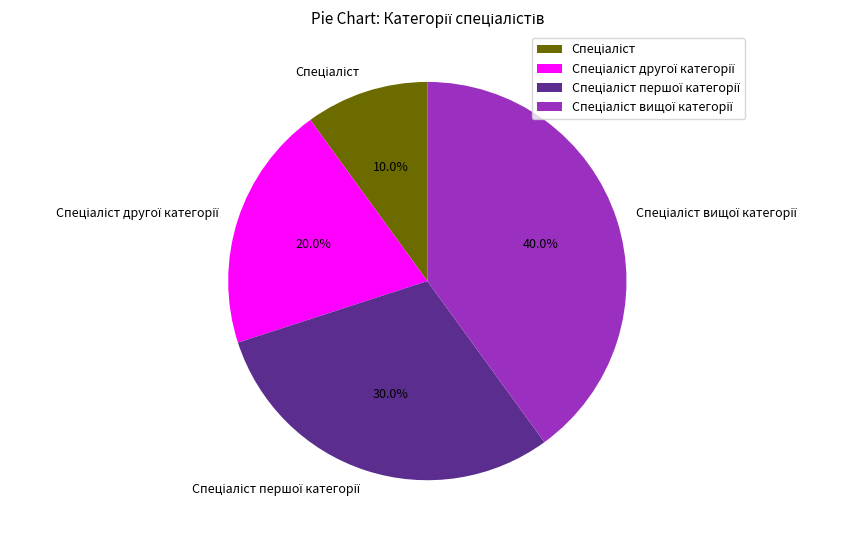

Does any single category account for the majority?

No